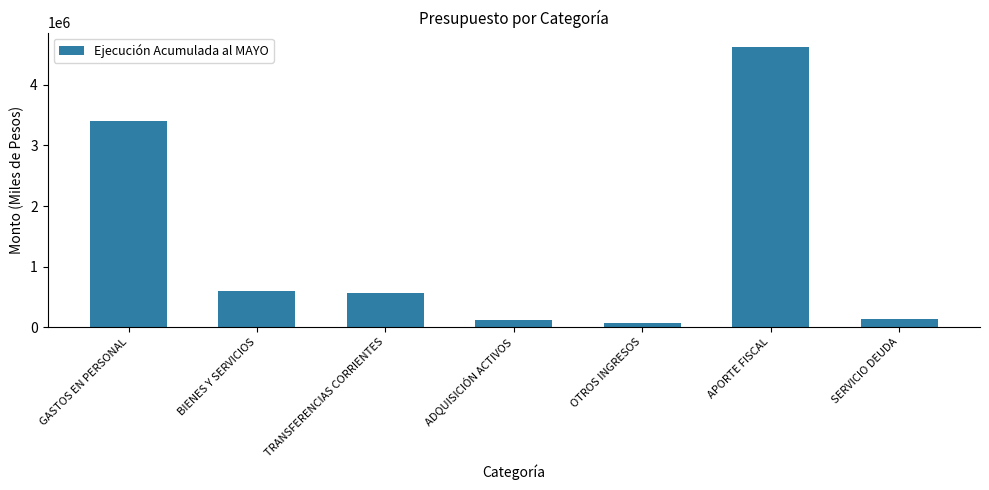

What value does the data have at SERVICIO DEUDA, to the nearest 50?

130450